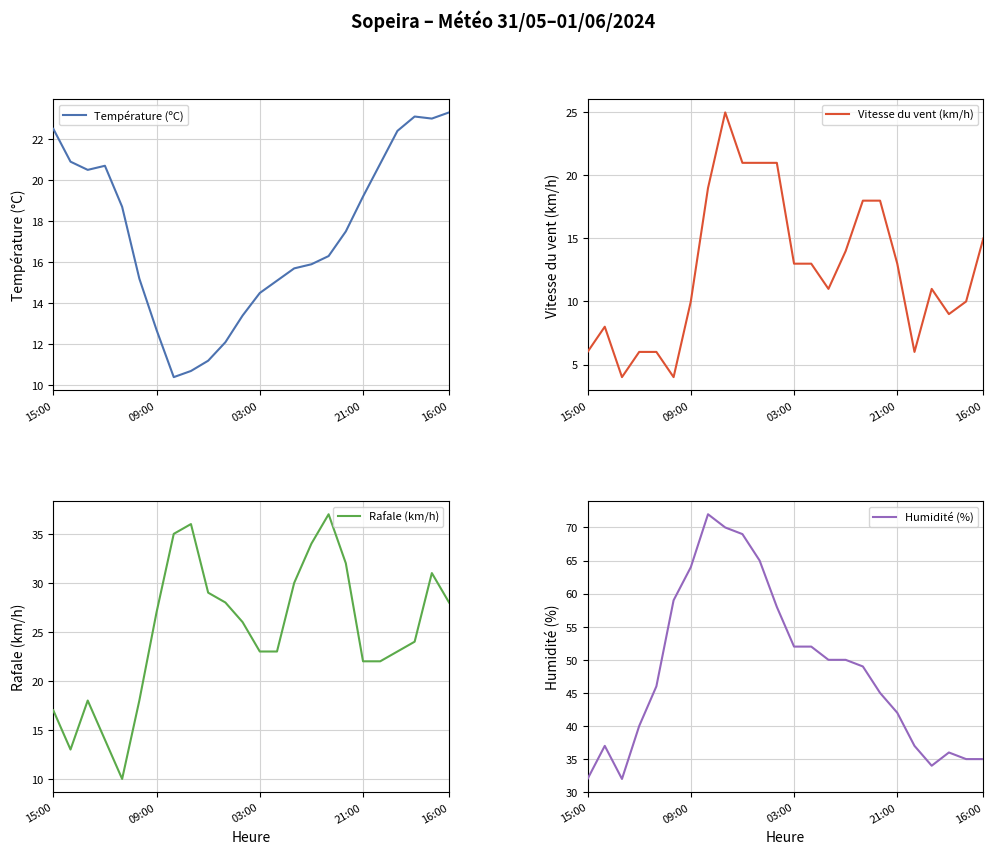

What are all the series names shown in the legend?

Température (ºC), Vitesse du vent (km/h), Rafale (km/h), Humidité (%)